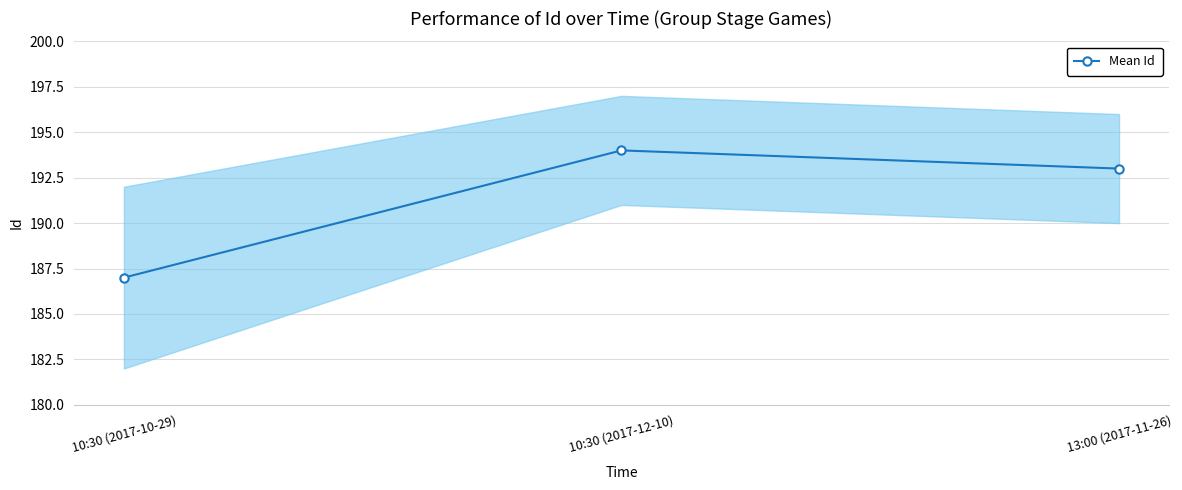

Where does the data first go above 193?

10:30 (2017-12-10)